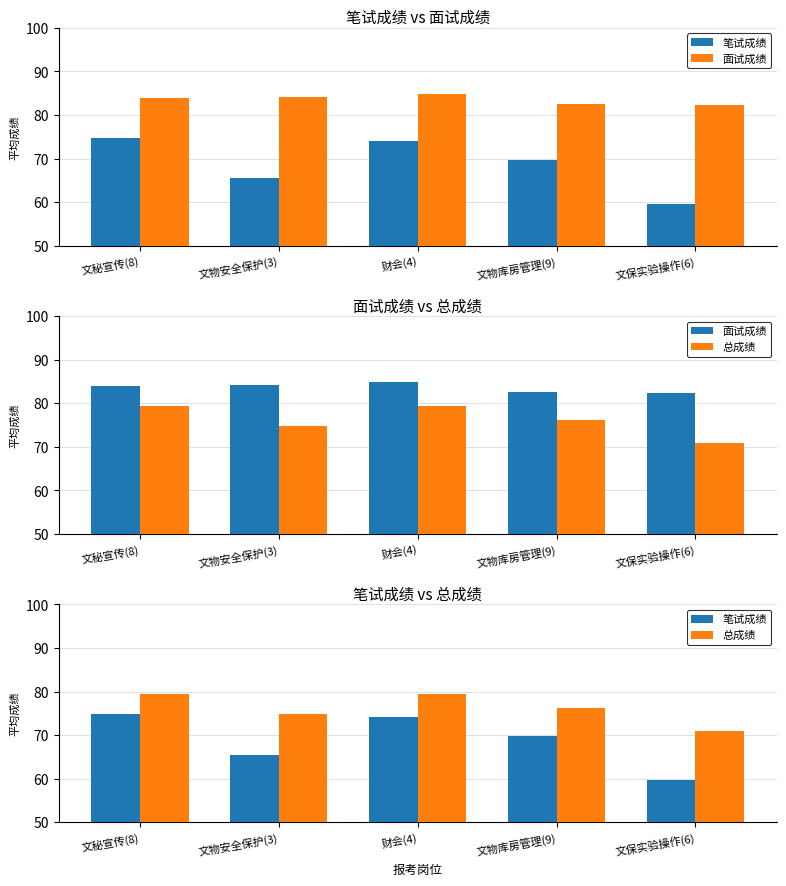

What is the greatest value displayed?

84.8